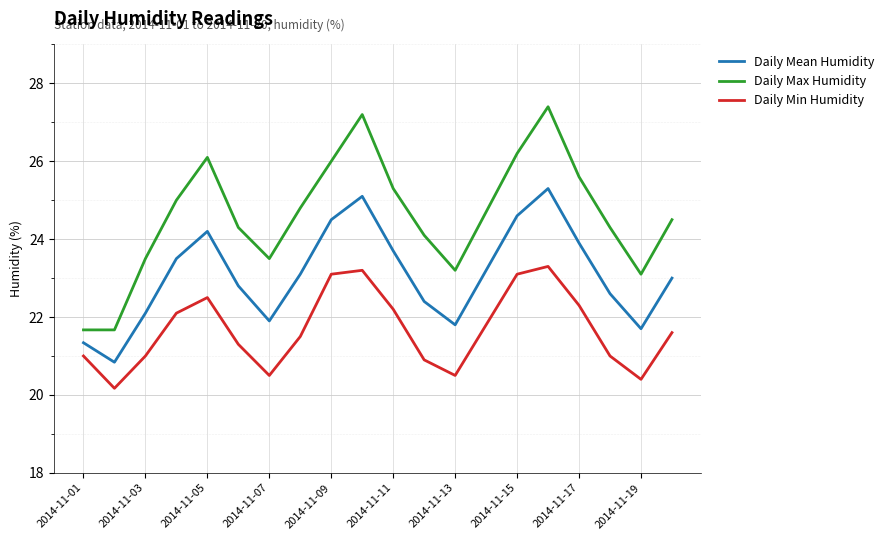

How many distinct data groups are displayed?

3